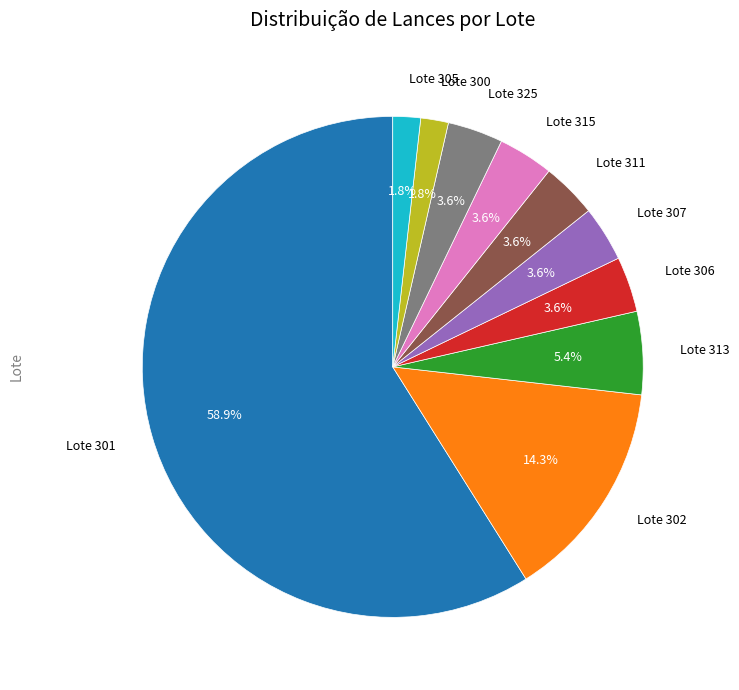

Is there a majority slice in this chart?

Yes